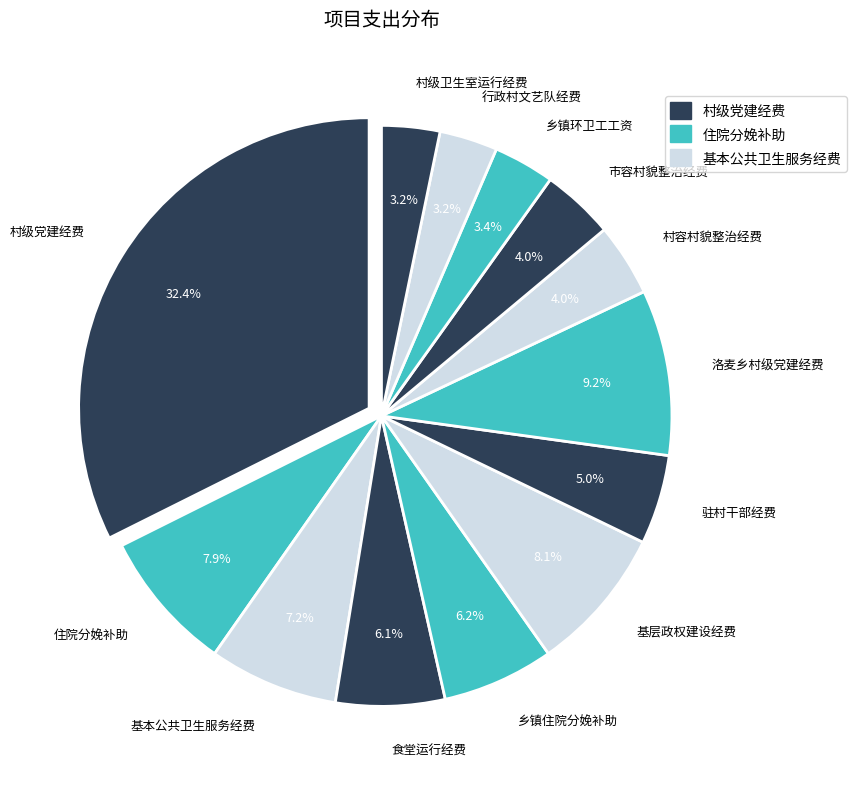

What is the largest slice in the pie chart?

村级党建经费